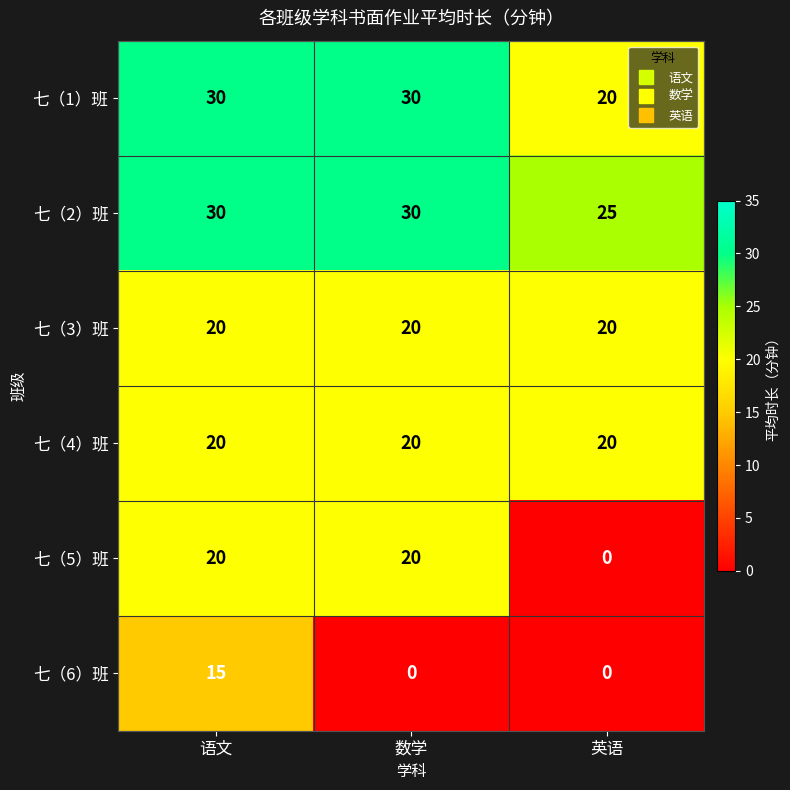

What is the sum of the 七（4）班 values at 语文 and 英语?

40